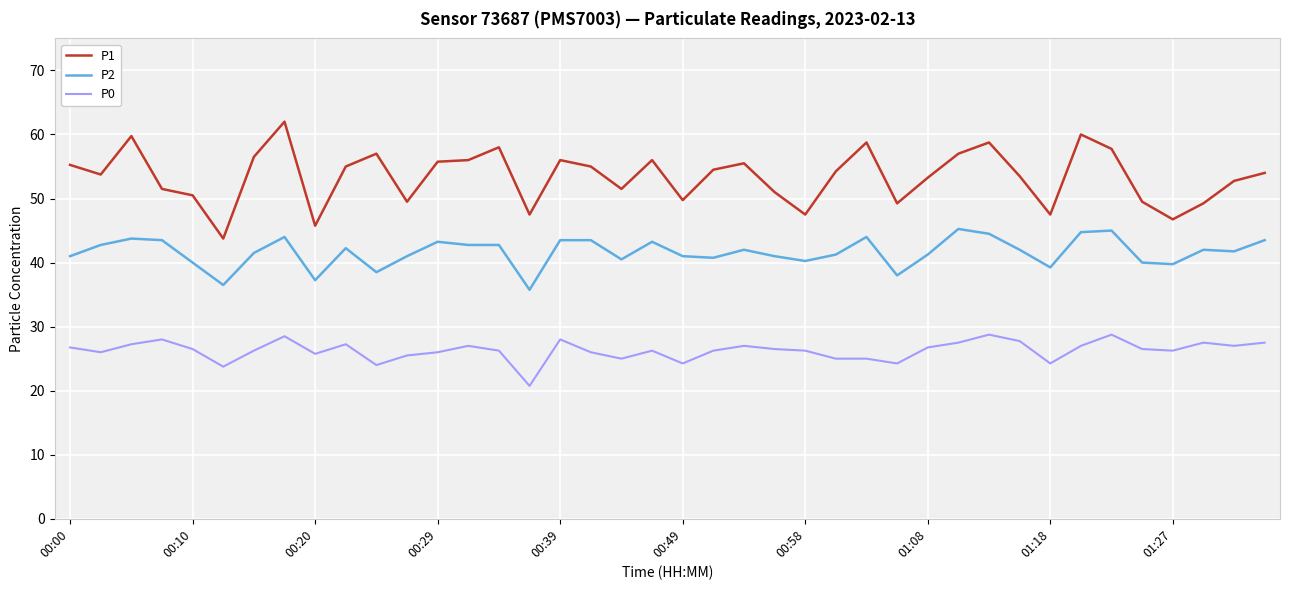

True or false: P1 and P2 cross at least once.

False